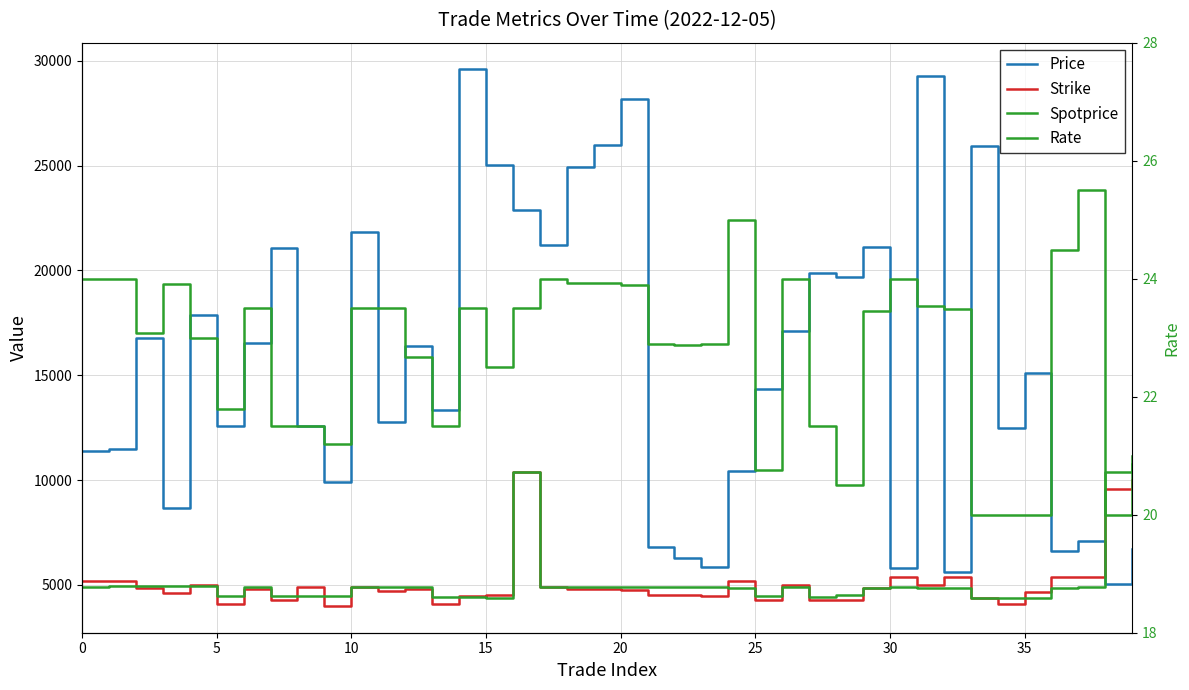

What is the label of the 22nd point from the right?

18